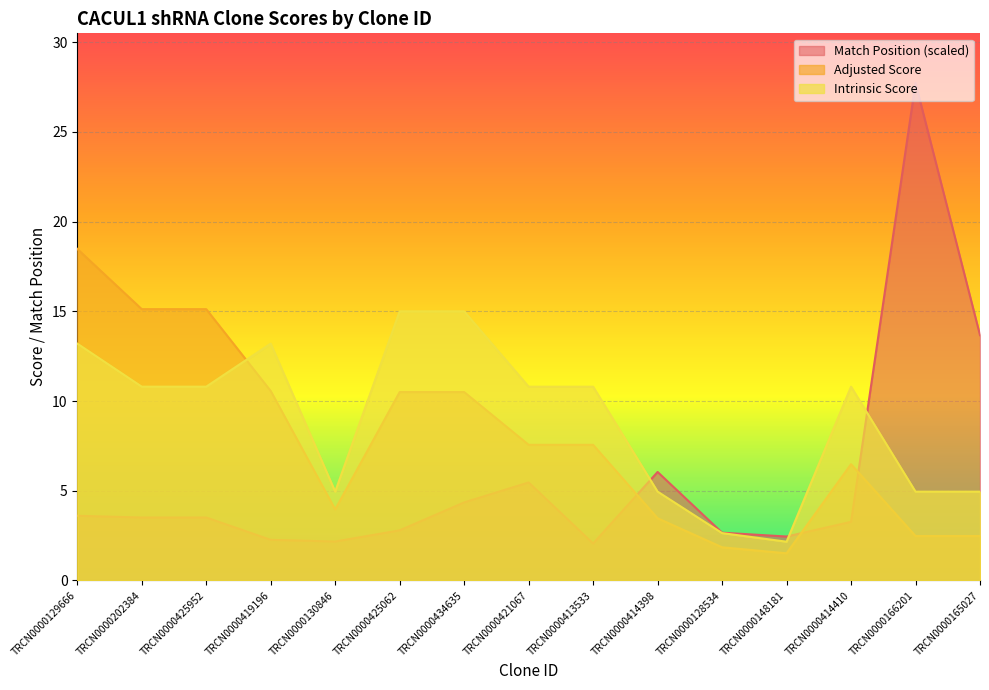

Reading left to right, extract all data points from this chart.

Match Position: 3.6	3.5	3.5	2.3	2.2	2.8	4.4	5.5	2.1	6.0	2.7	2.4	3.3	27.7	13.7
Adjusted Score: 18.5	15.1	15.1	10.6	4.0	10.5	10.5	7.6	7.6	3.5	1.8	1.5	6.5	2.5	2.5
Intrinsic Score: 13.2	10.8	10.8	13.2	5.0	15.0	15.0	10.8	10.8	5.0	2.6	2.2	10.8	5.0	5.0